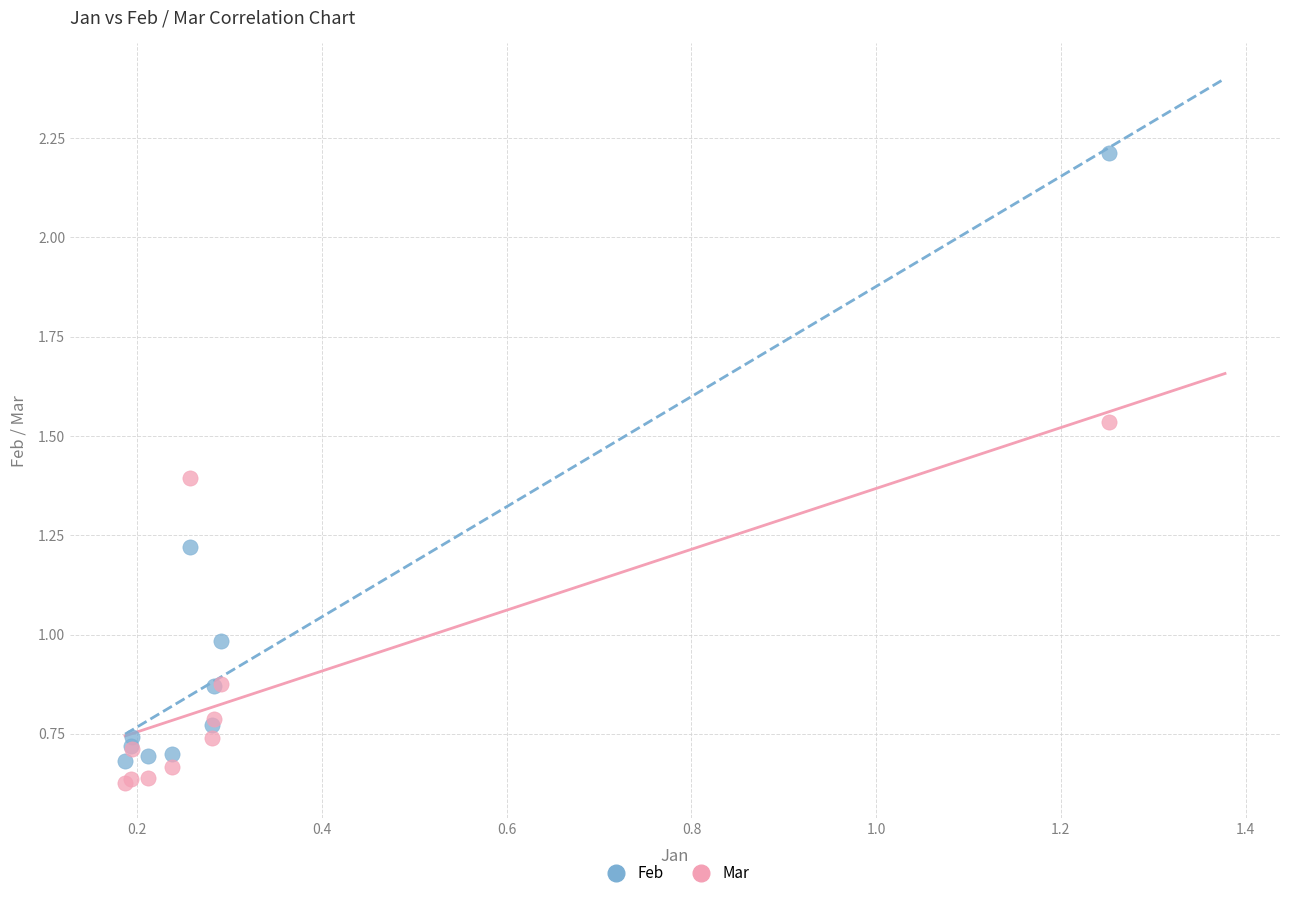

What is the X range (max minus min) for the scatter plot?

1.1